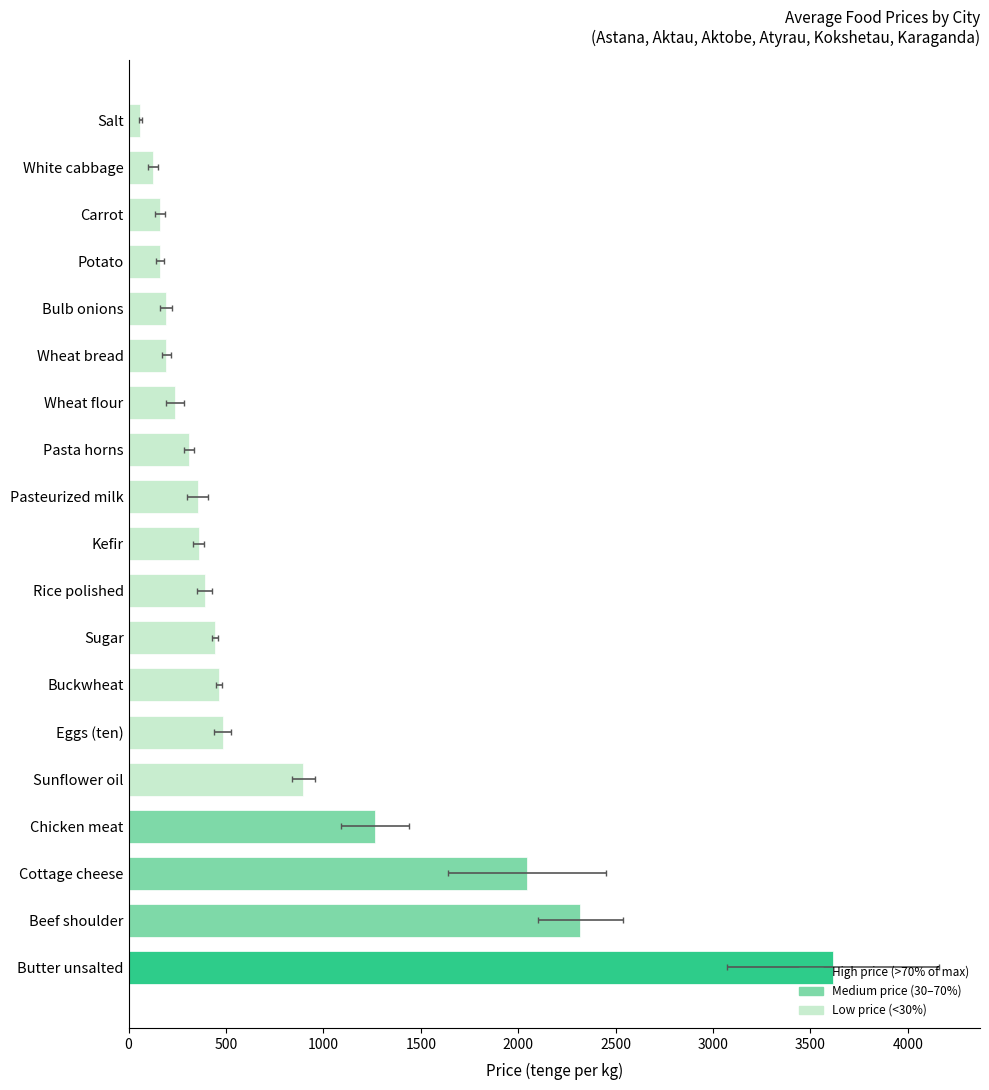

What is the greatest value displayed?

3616.5